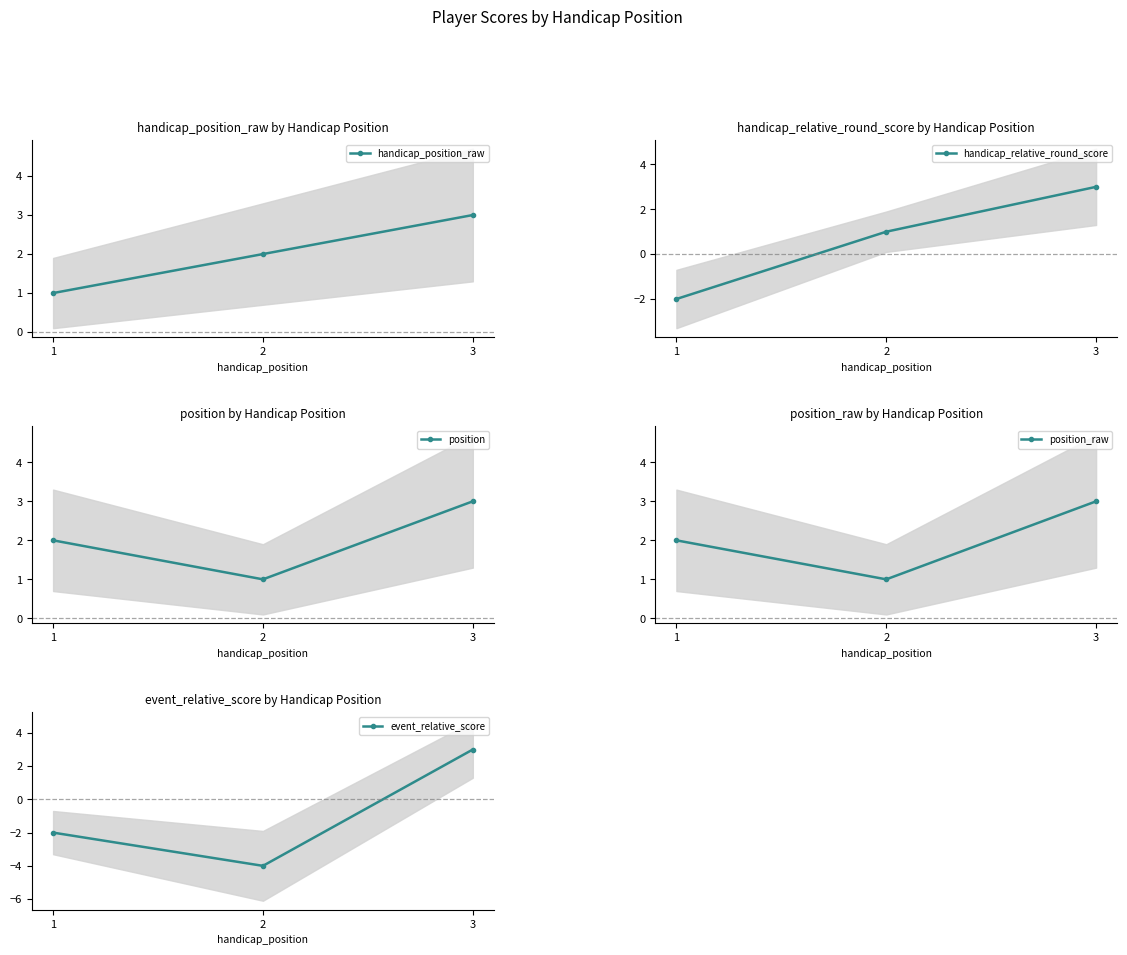

Between 3 and 1, which is larger?

3